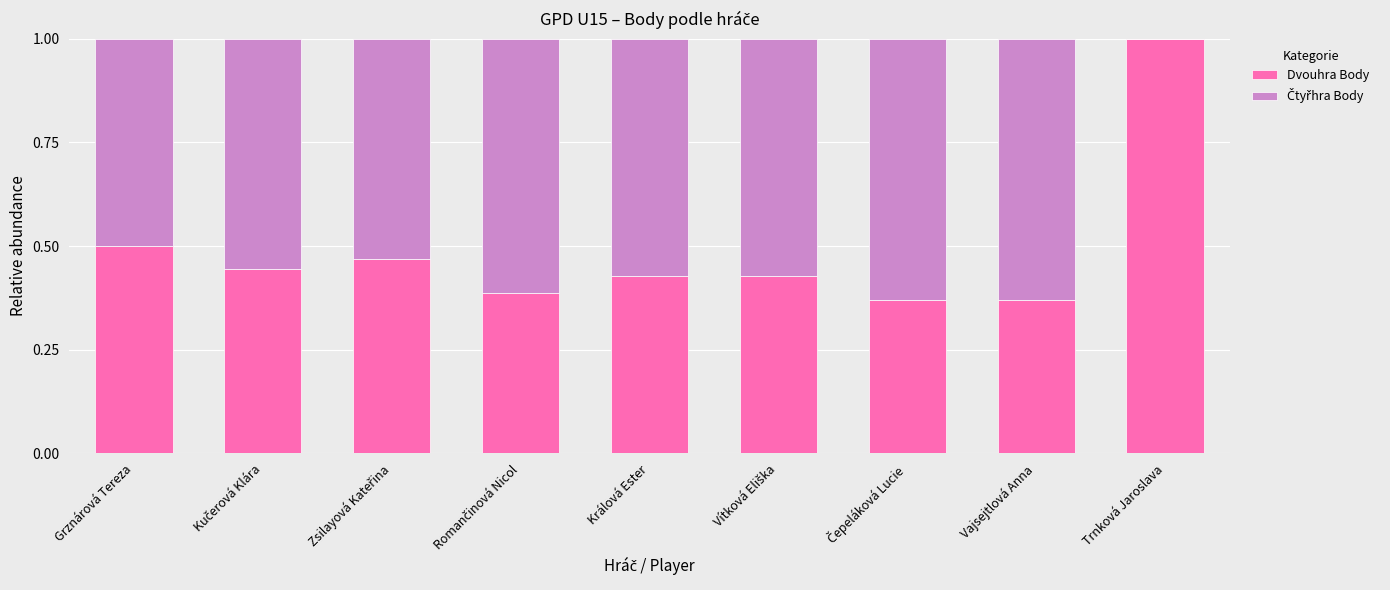

What is the sum of all Dvouhra Body values?

4.4